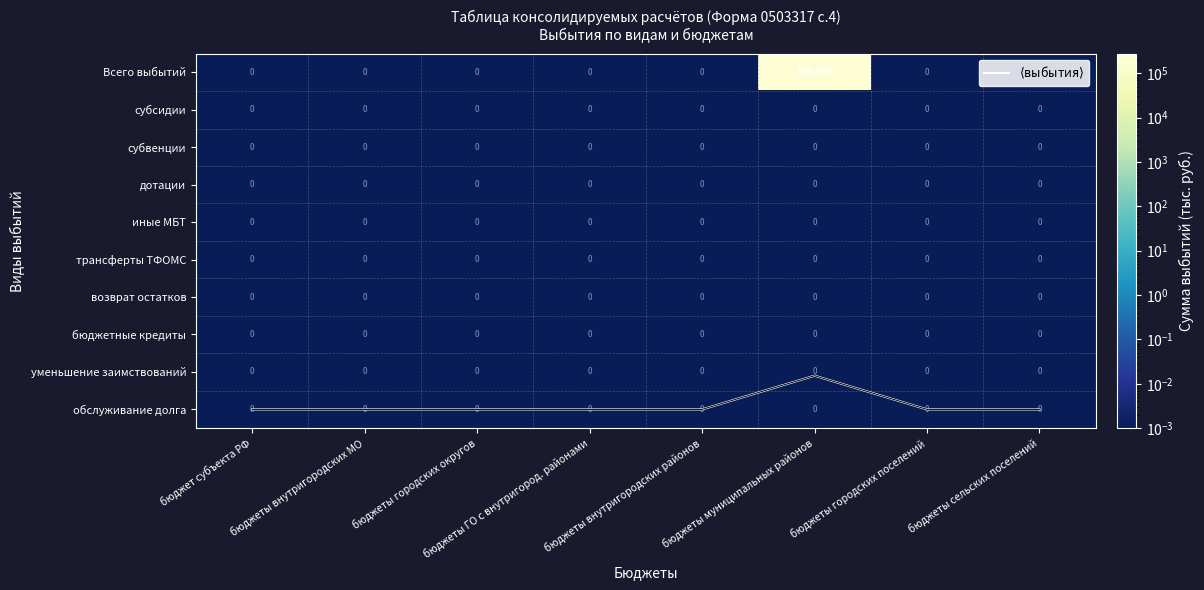

Between бюджеты внутригородских районов and бюджеты городских округов, which is larger?

бюджеты внутригородских районов